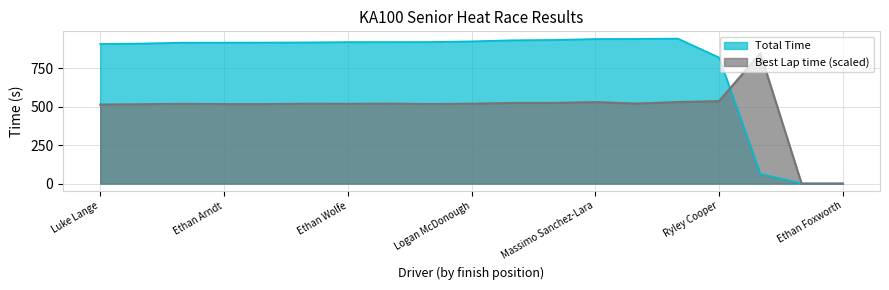

How many intersections are there between Total Time and Best Lap time?

2